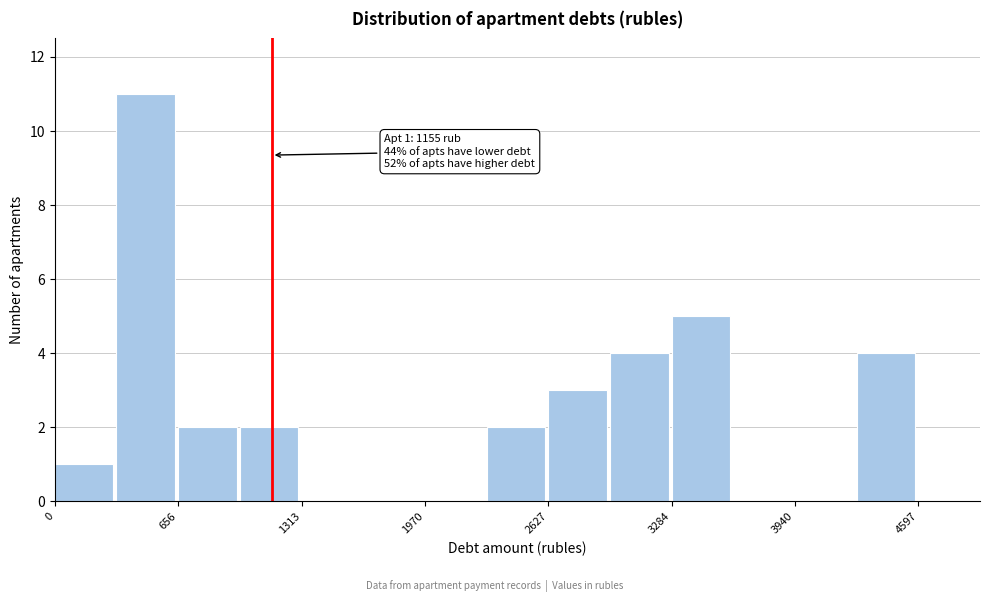

Read against the x-axis, roughly where is the centre of the tallest bar?

500